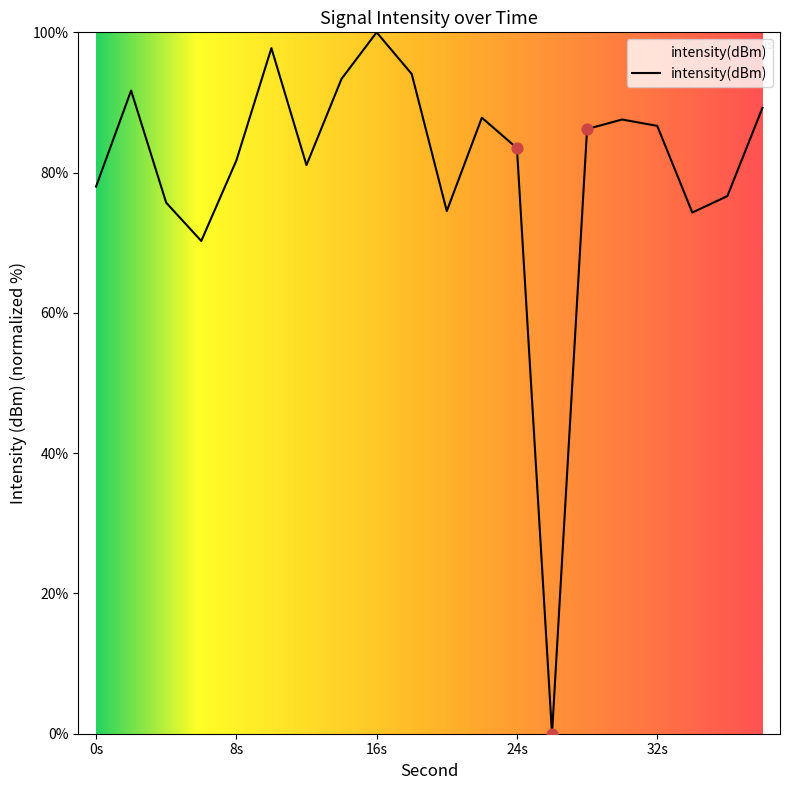

What is the difference between the maximum and minimum values?

100.0